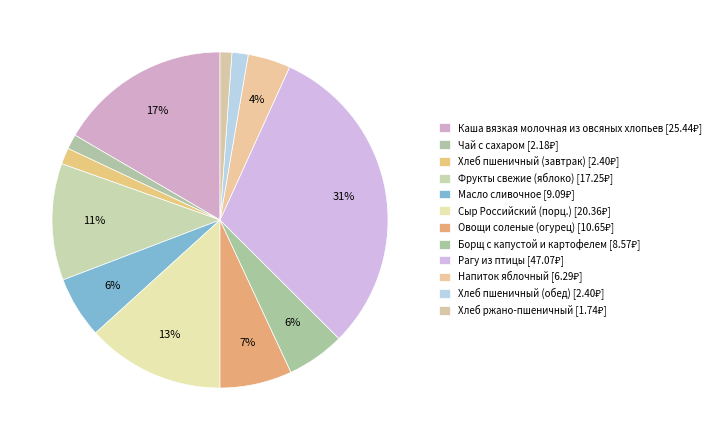

How many slices are in this pie chart?

12